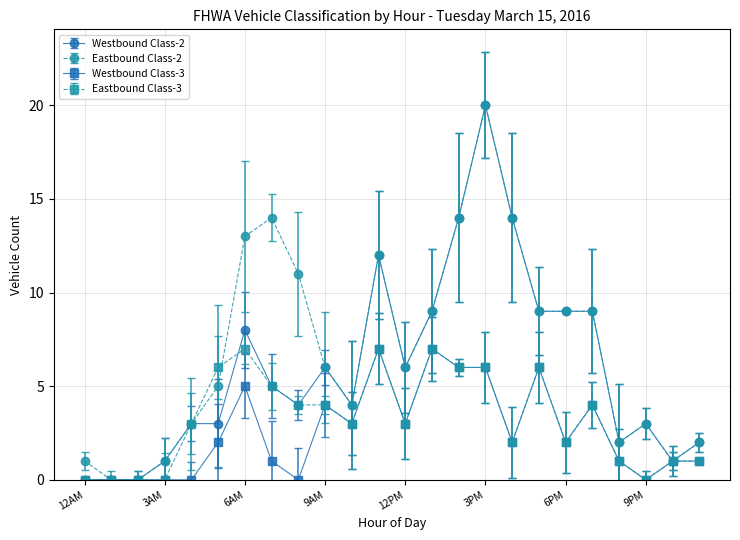

Which series has the largest total across all categories?

Eastbound Class-2